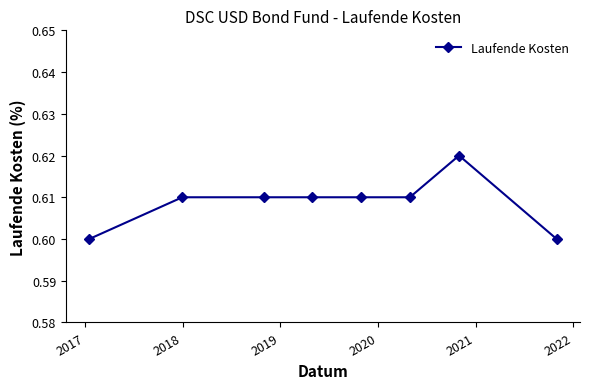

Count the values in the range 0 to 1.

8